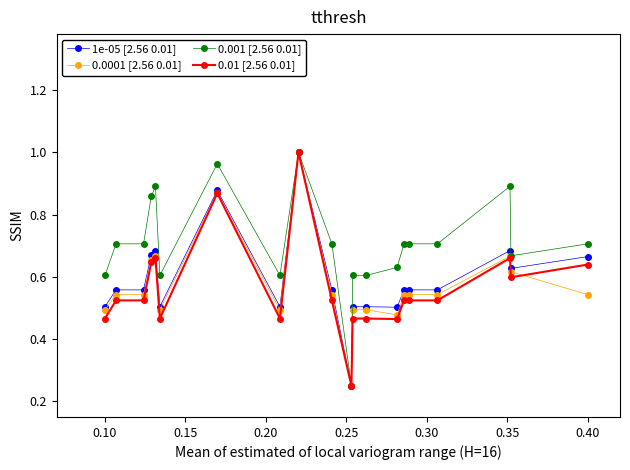

At how many categories does at least one series exceed 0?

20